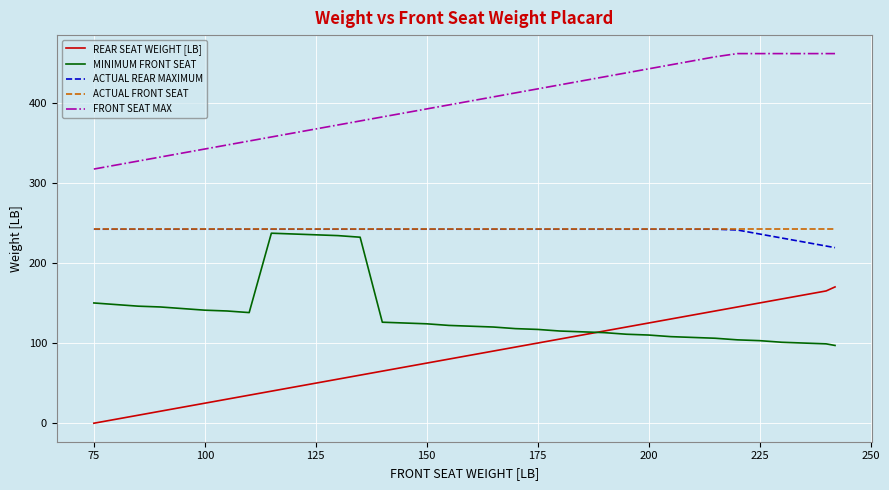

Which series has the largest total across all categories?

FRONT SEAT MAX